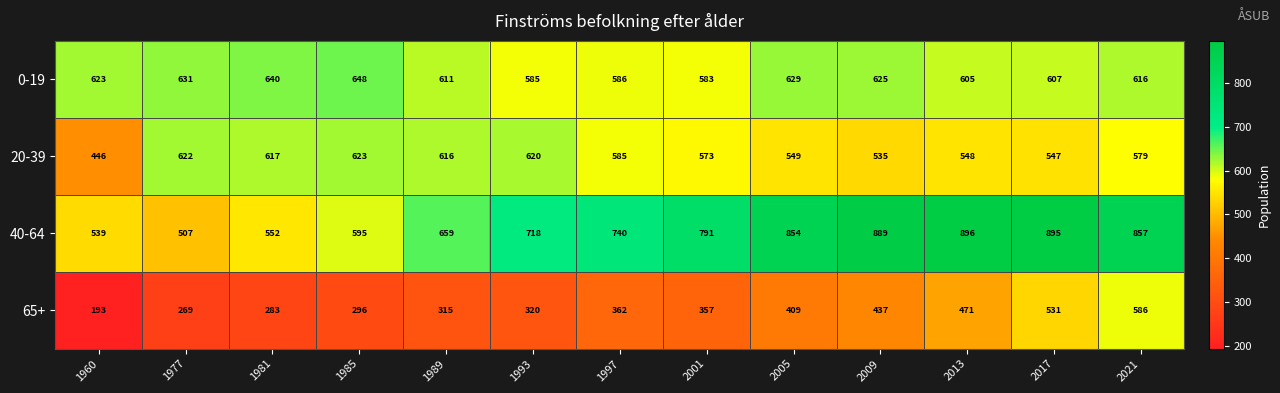

Which category has the highest value in the 20-39 series?

1985